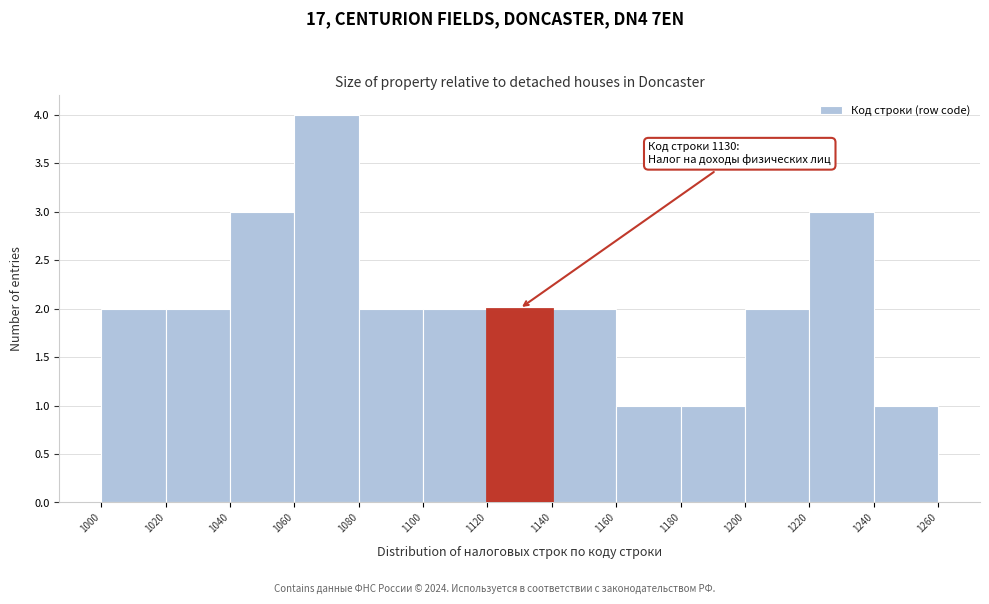

Which range on the x-axis has the tallest bar?

1060 to 1080